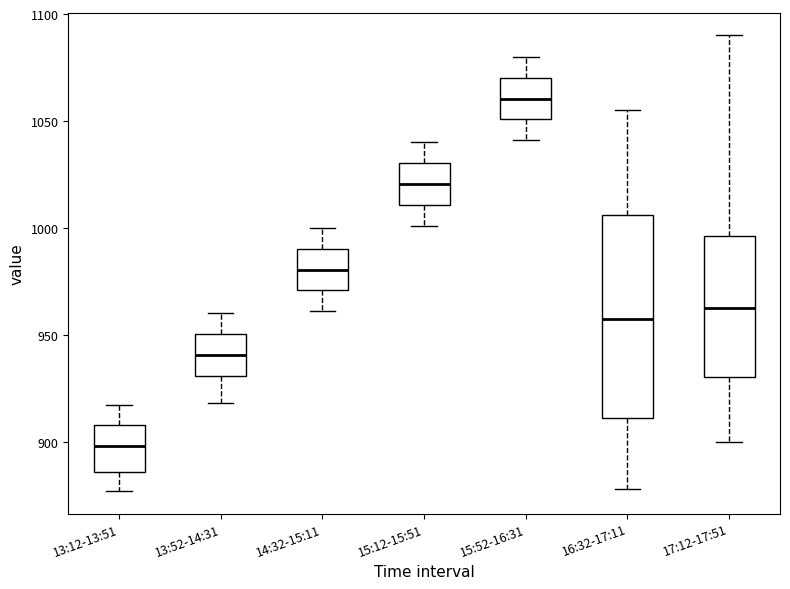

Which box is the tallest, from its lower edge to its upper edge?

16:32-17:11